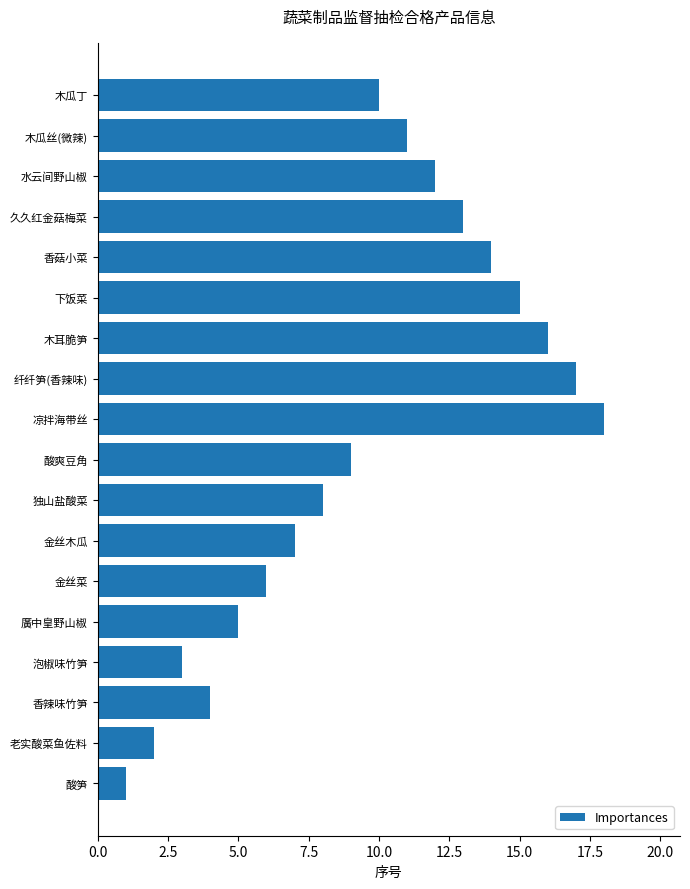

What is the average value?

10